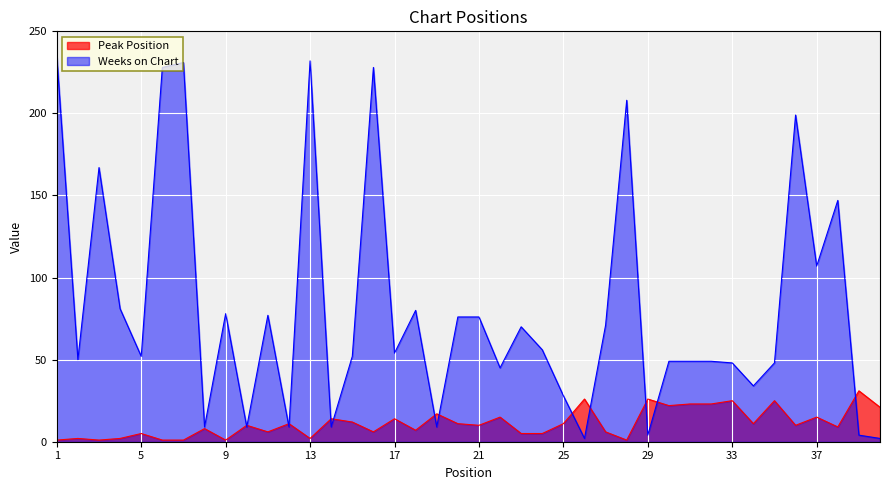

How many series are shown in this chart?

2